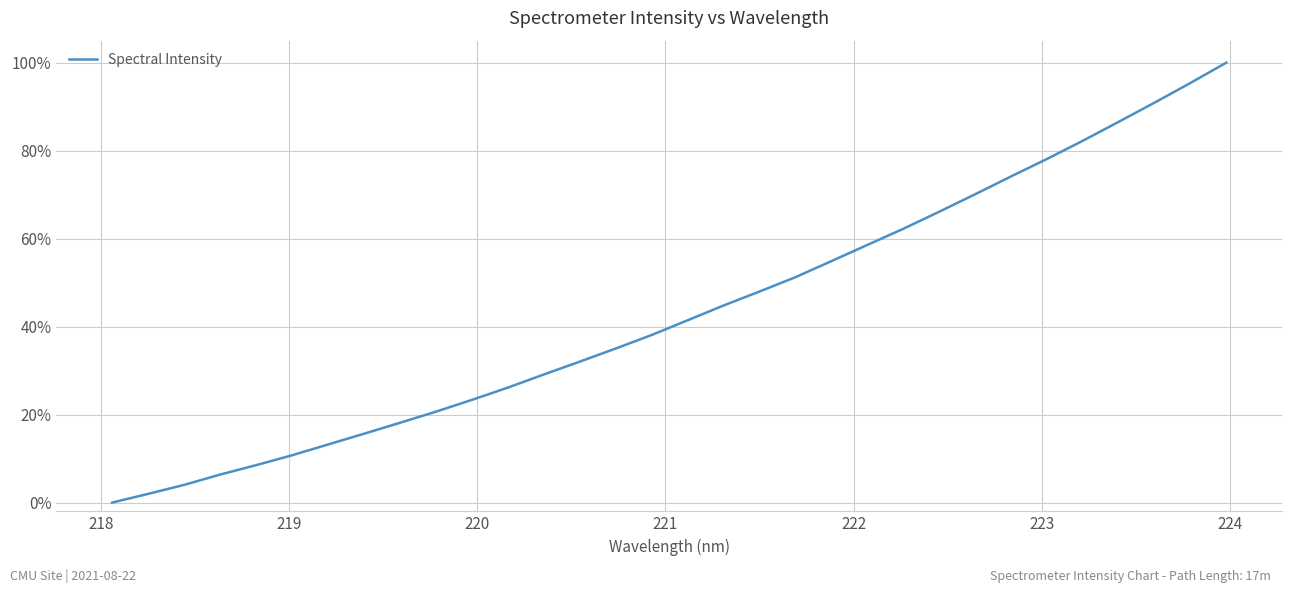

Is this an area chart (filled region under the line)?

No